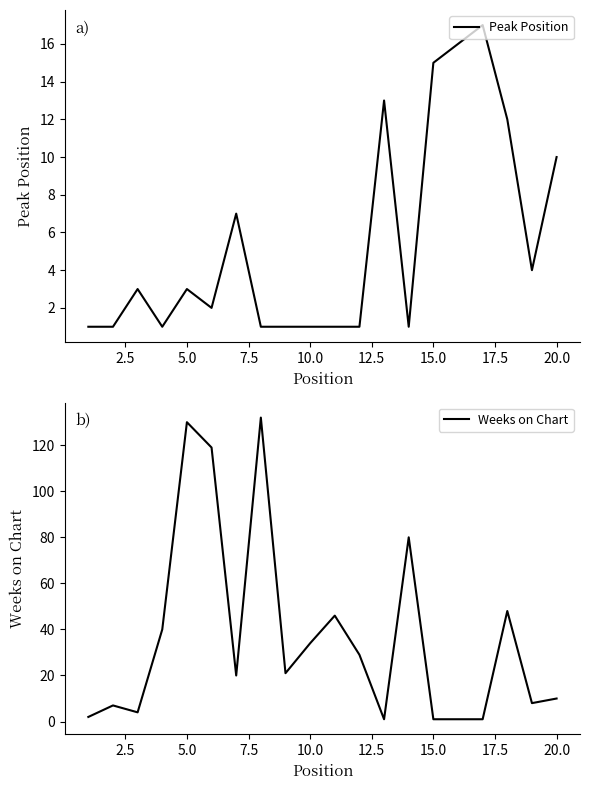

Where is Peak Position nearest to the value 9?

20.0